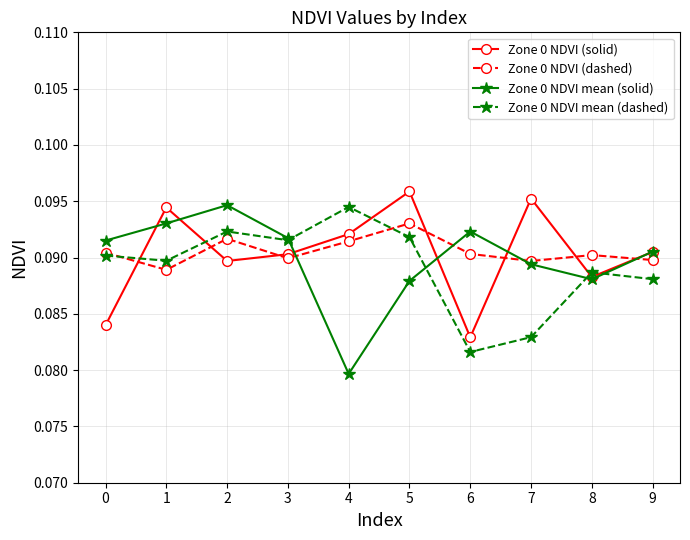

How many interior local peaks does the Zone 0 NDVI mean (solid) series have?

2